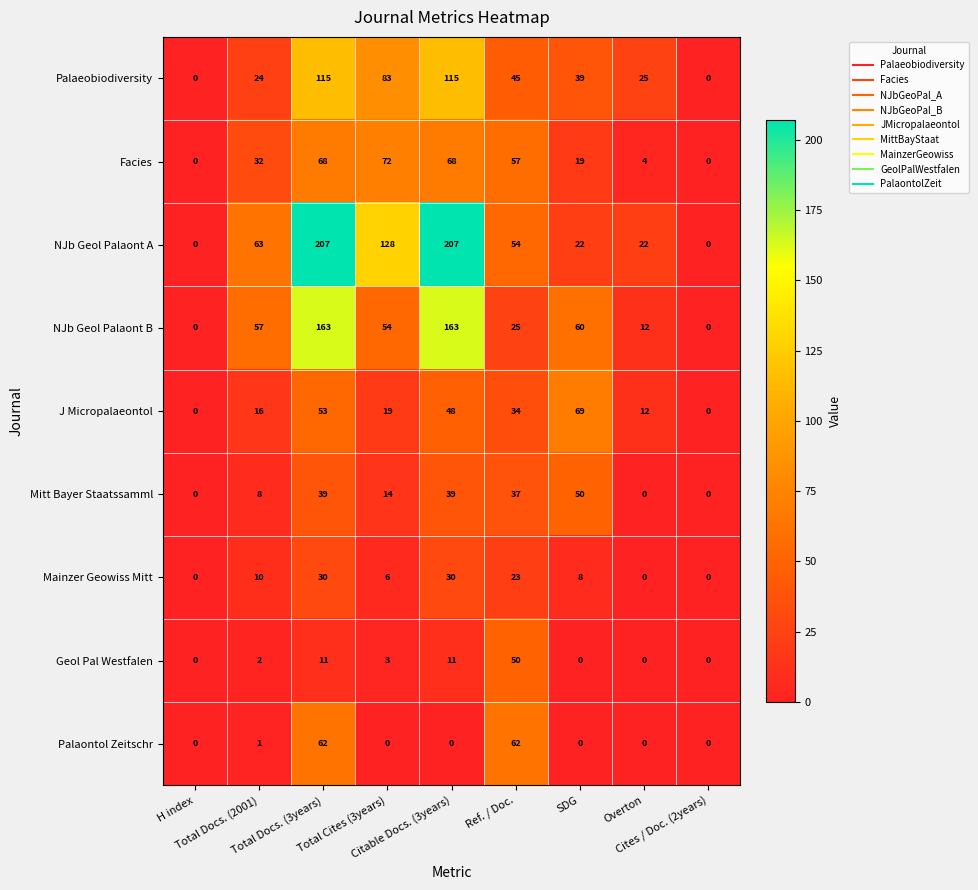

Which series has the largest range (max minus min)?

NJb Geol Palaont A